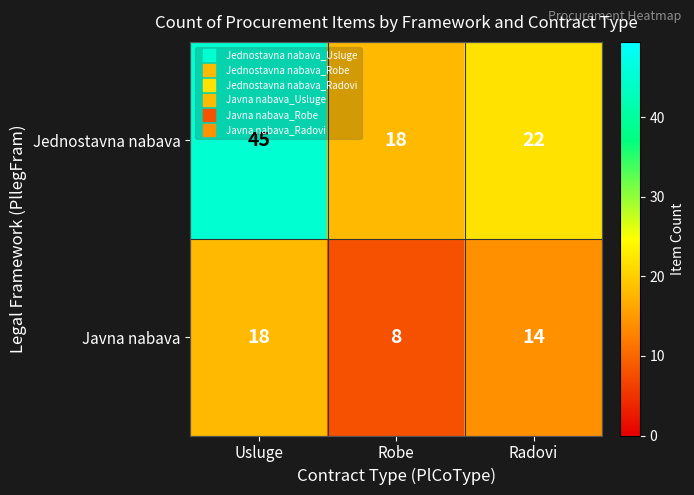

What is the sum of the Javna nabava values at Robe and Usluge?

26